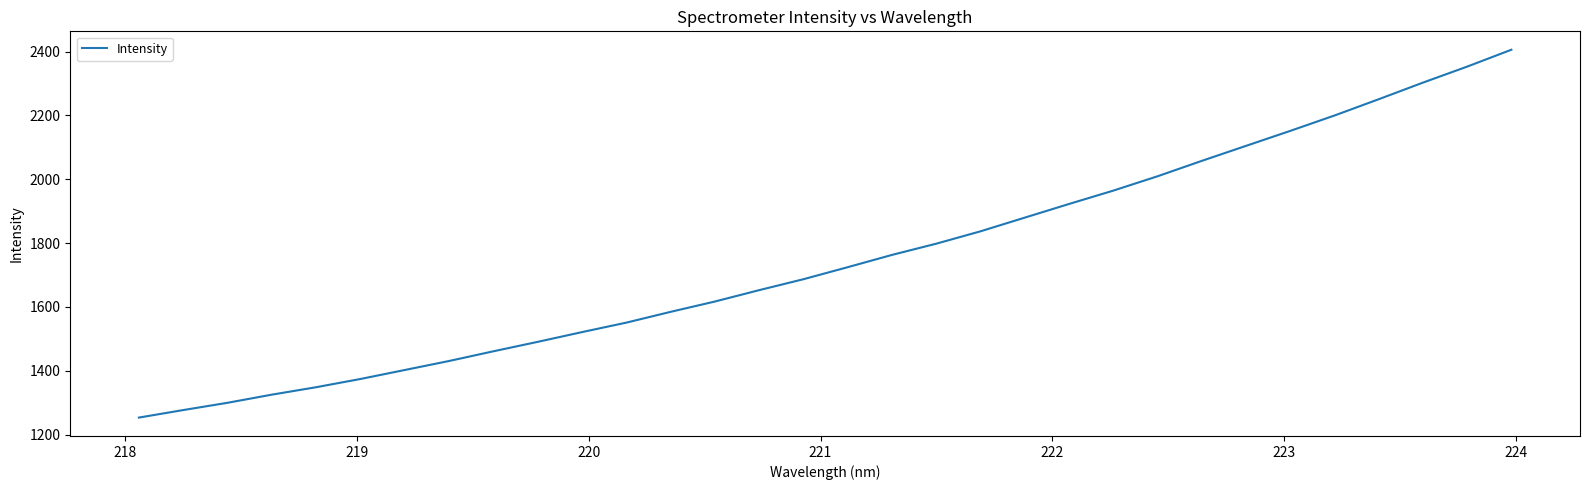

What is the difference between the maximum and minimum values?

1152.3